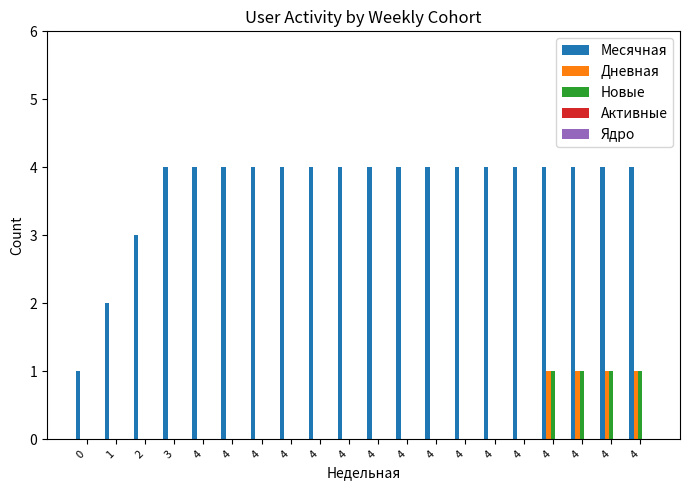

How many groups of bars are there?

20